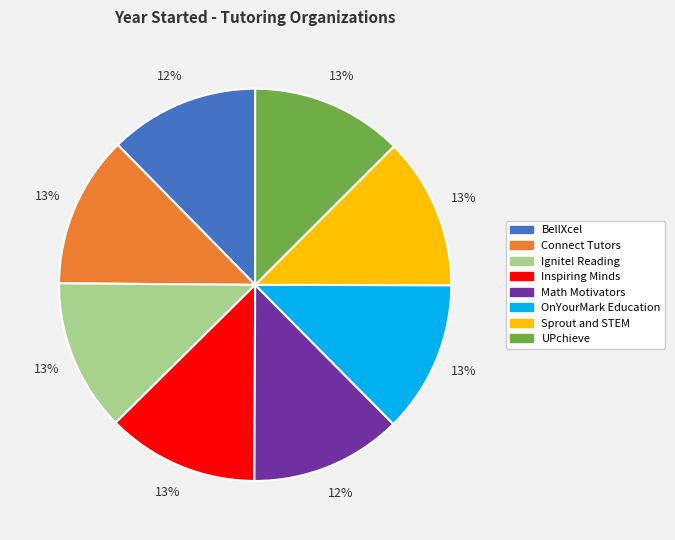

True or false: Inspiring Minds accounts for 13% of the total.

True